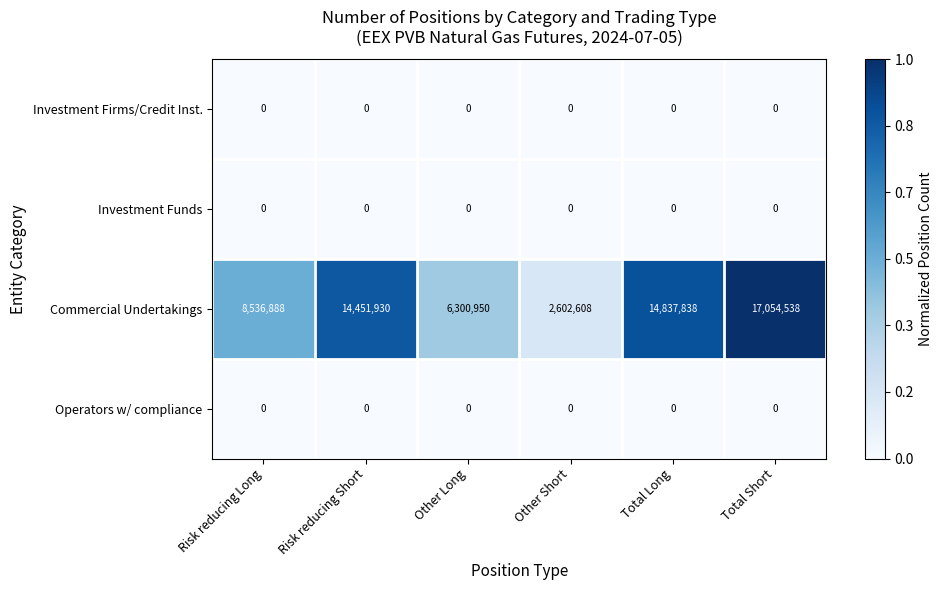

True or false: Commercial Undertakings has a value of 7354514 at Total Short.

False